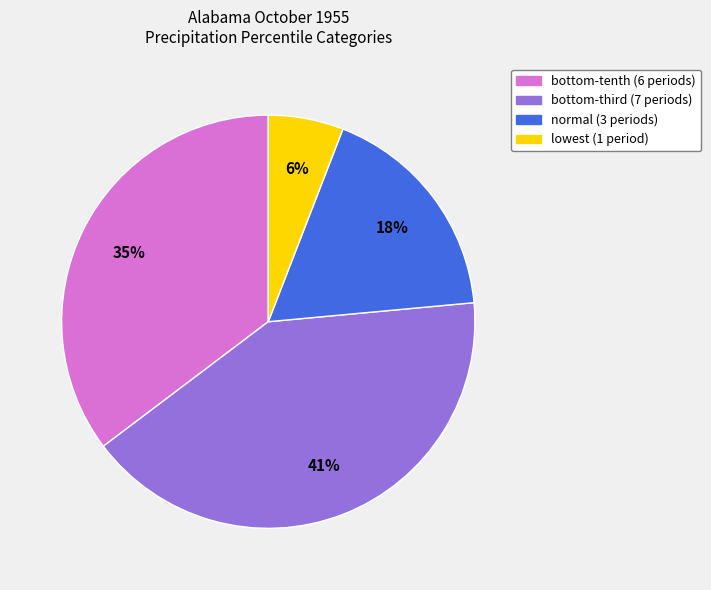

Does any single category account for the majority?

No